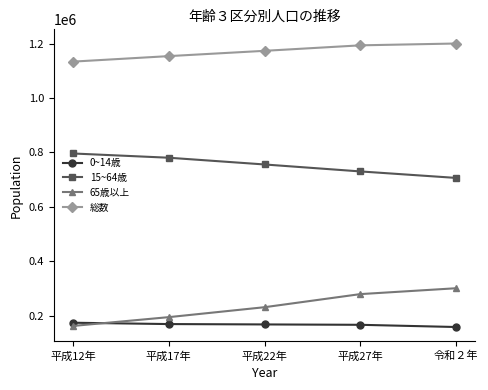

How many 総数 values are between 1154391 and 1194034?

3